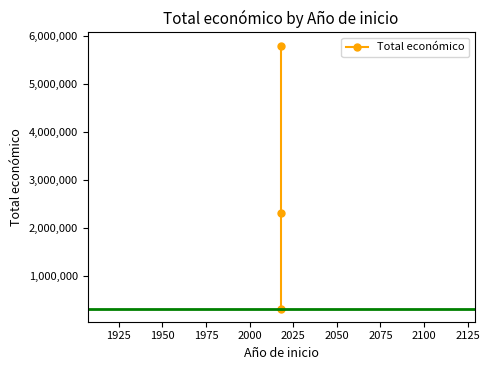

What is the value of the 3rd point from the left?

5792221